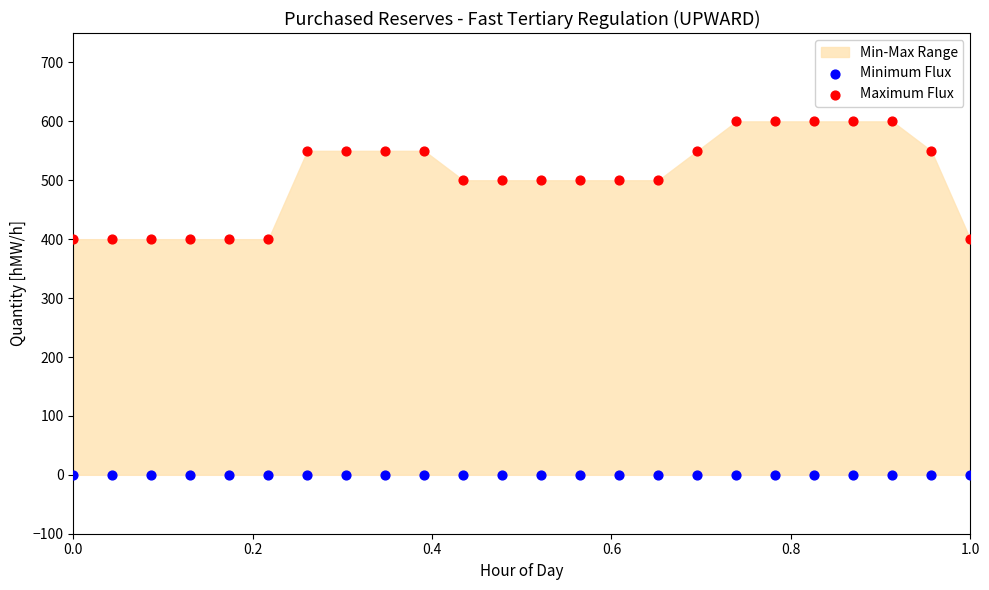

Which series contains the highest Y value?

Maximum Flux